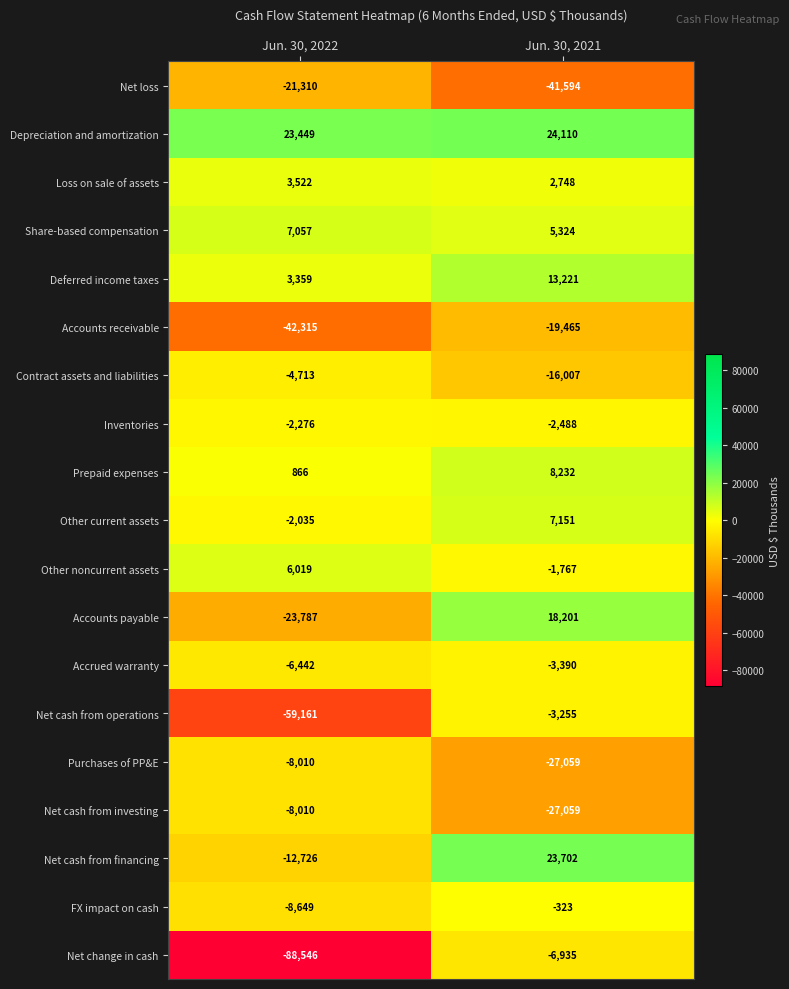

List the labels in order of Accrued warranty value, largest first.

Jun. 30, 2021, Jun. 30, 2022